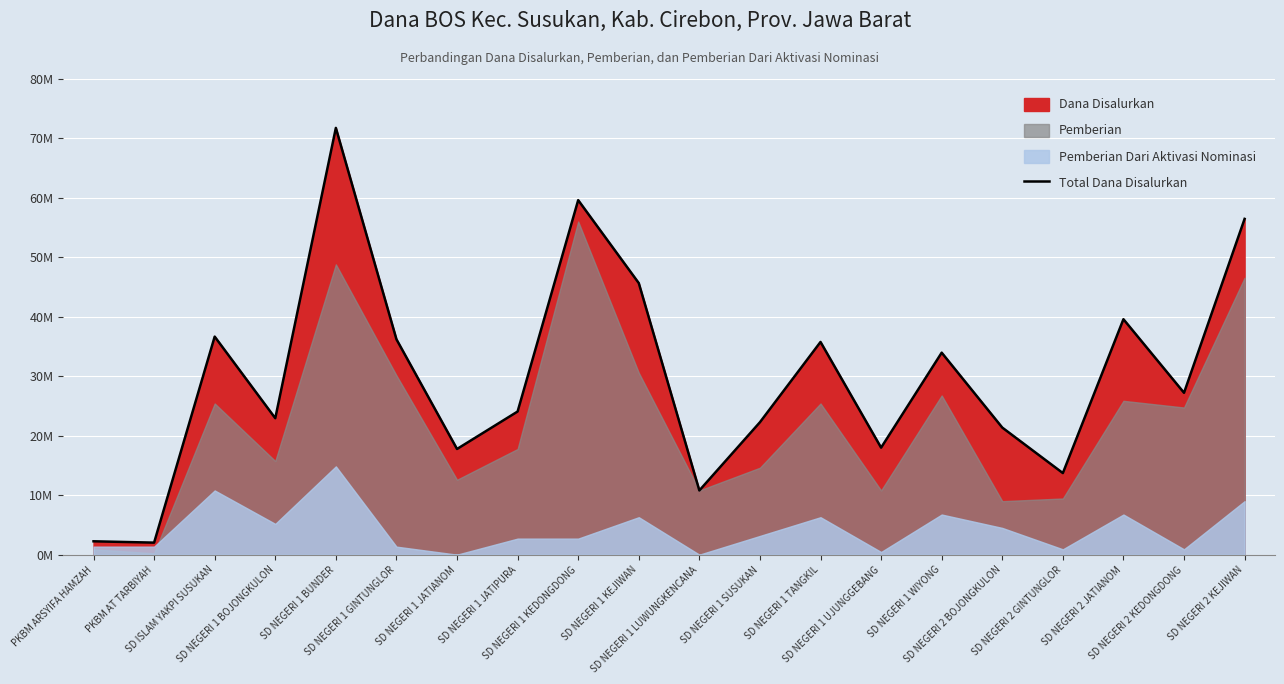

How many lines are shown in the chart?

1